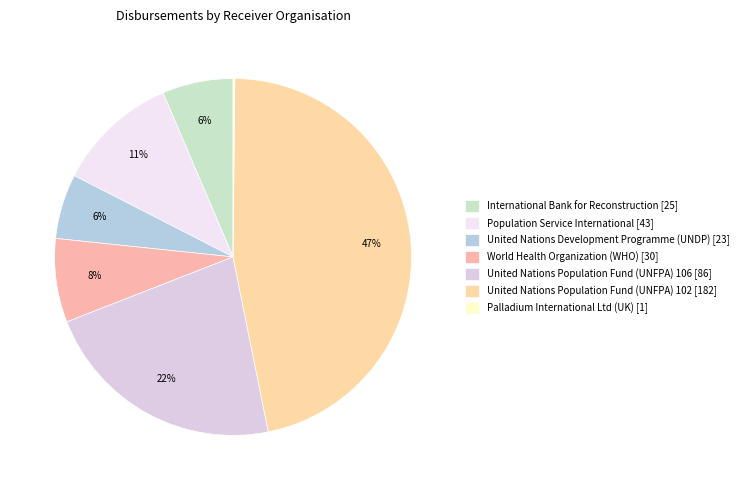

Is World Health Organization (WHO) the majority of the pie?

No